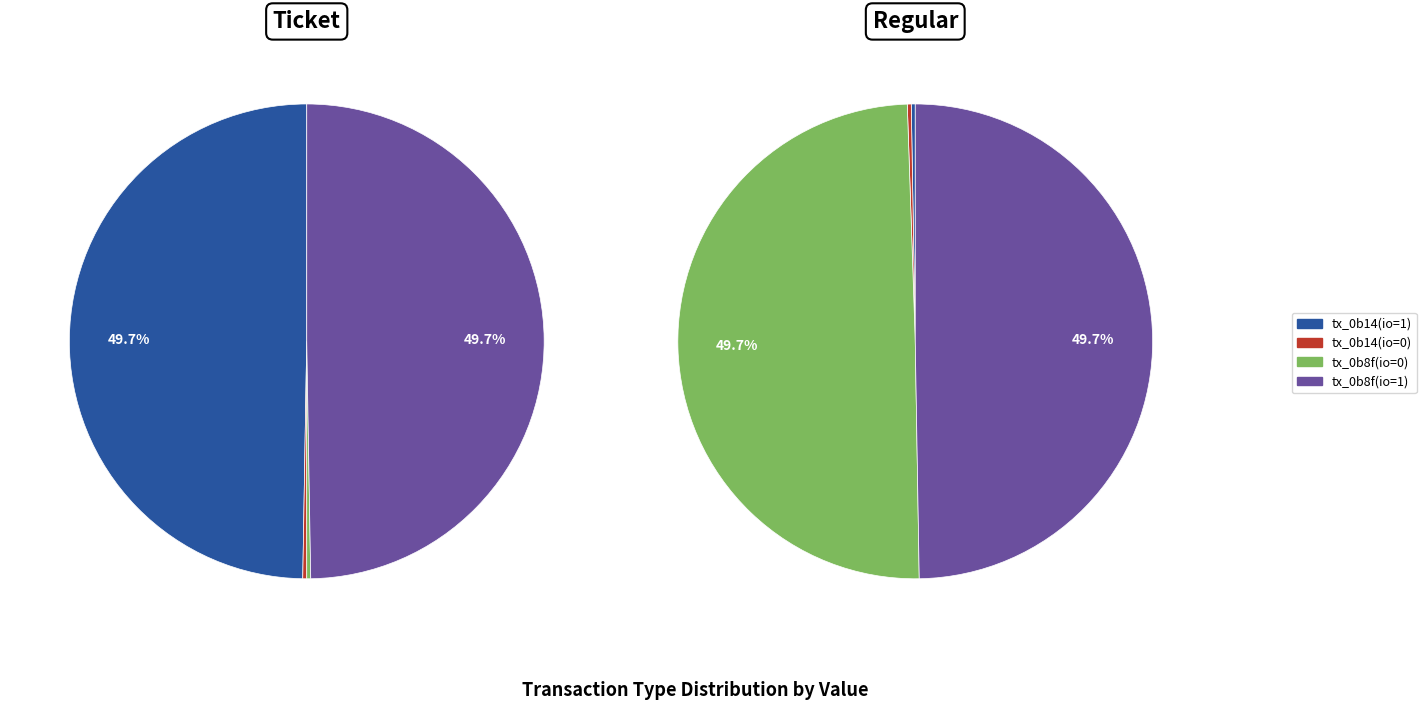

Which series changed the most between 1 and 2?

Regular